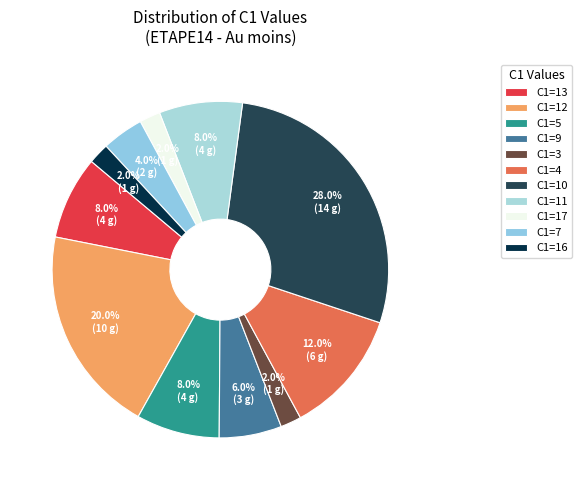

Which category has the biggest portion of the pie?

C1=10